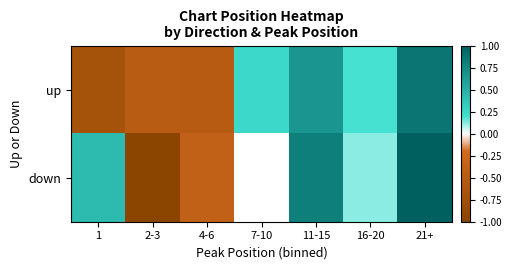

What is the sum of all up values?

0.3